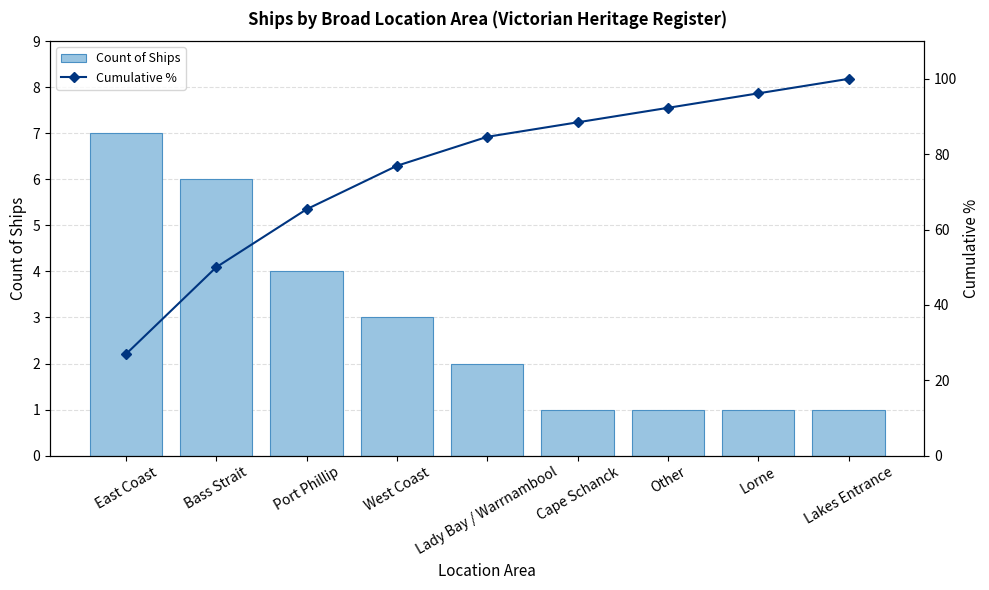

Reading right to left, transcribe all the data shown in this chart.

Count of Ships: Lakes Entrance=1.0	Lorne=1.0	Other=1.0	Cape Schanck=1.0	Lady Bay / Warrnambool=2.0	West Coast=3.0	Port Phillip=4.0	Bass Strait=6.0	East Coast=7.0
Cumulative %: Lakes Entrance=100.0	Lorne=96.2	Other=92.3	Cape Schanck=88.5	Lady Bay / Warrnambool=84.6	West Coast=76.9	Port Phillip=65.4	Bass Strait=50.0	East Coast=26.9